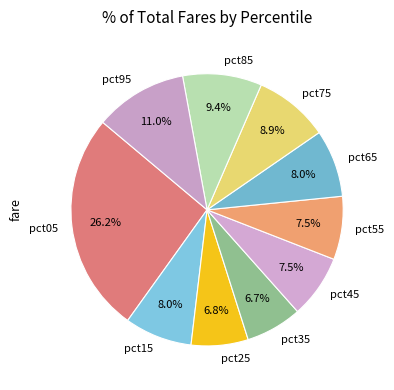

Does any single category account for the majority?

No